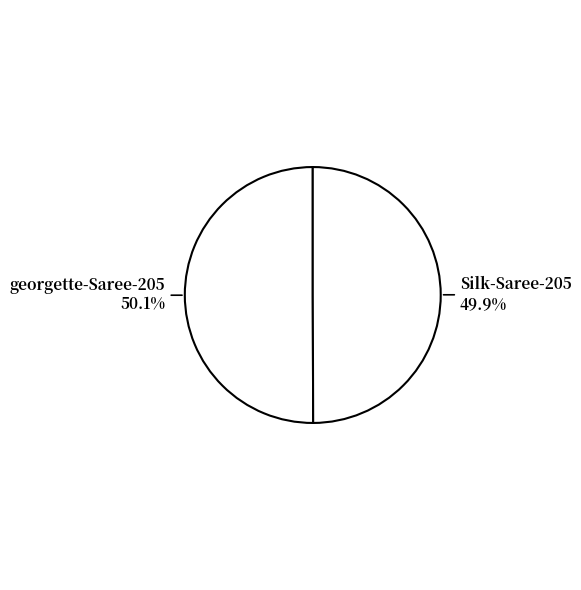

Count the number of slices in the pie.

2